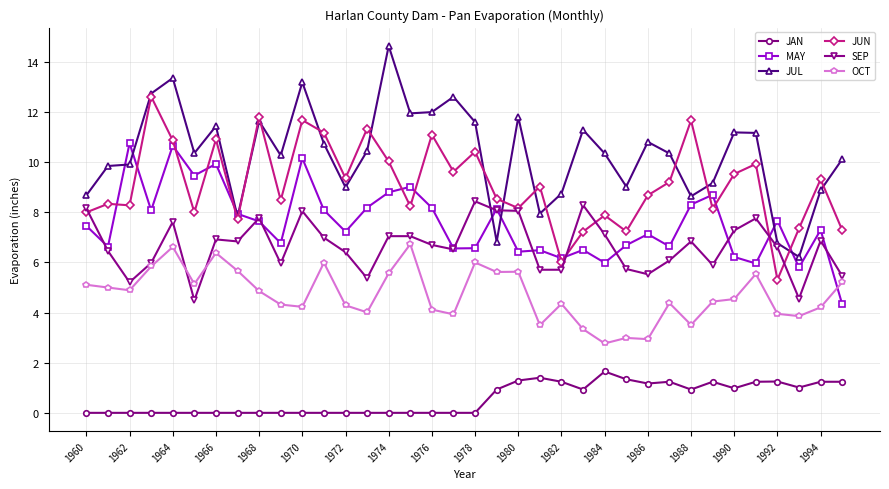

What is the value of the MAY point at the 36th from the left?

4.3